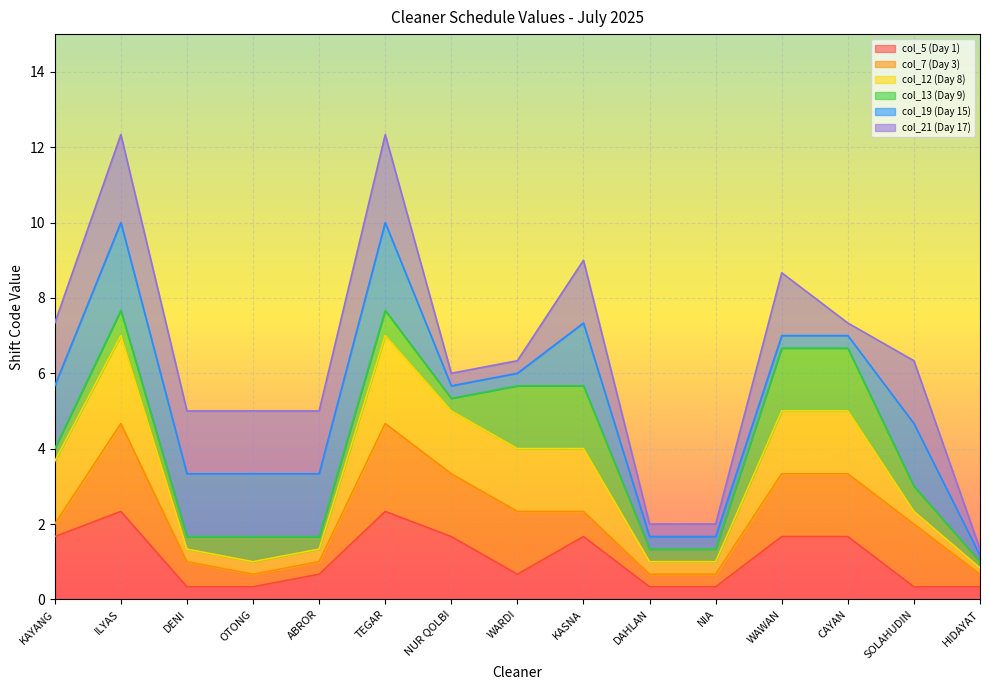

At which category is the sum across all series the highest?

ILYAS